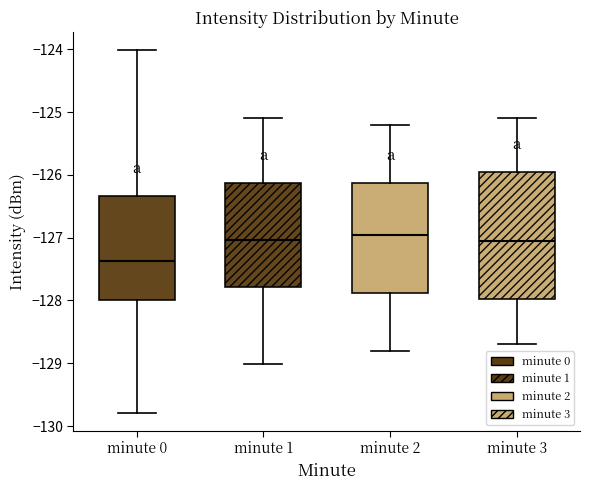

Comparing the boxes themselves (not the whiskers), which one is the tallest?

minute 3